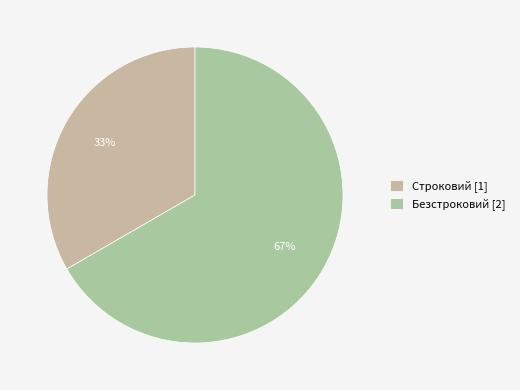

True or false: Строковий accounts for 45% of the total.

False